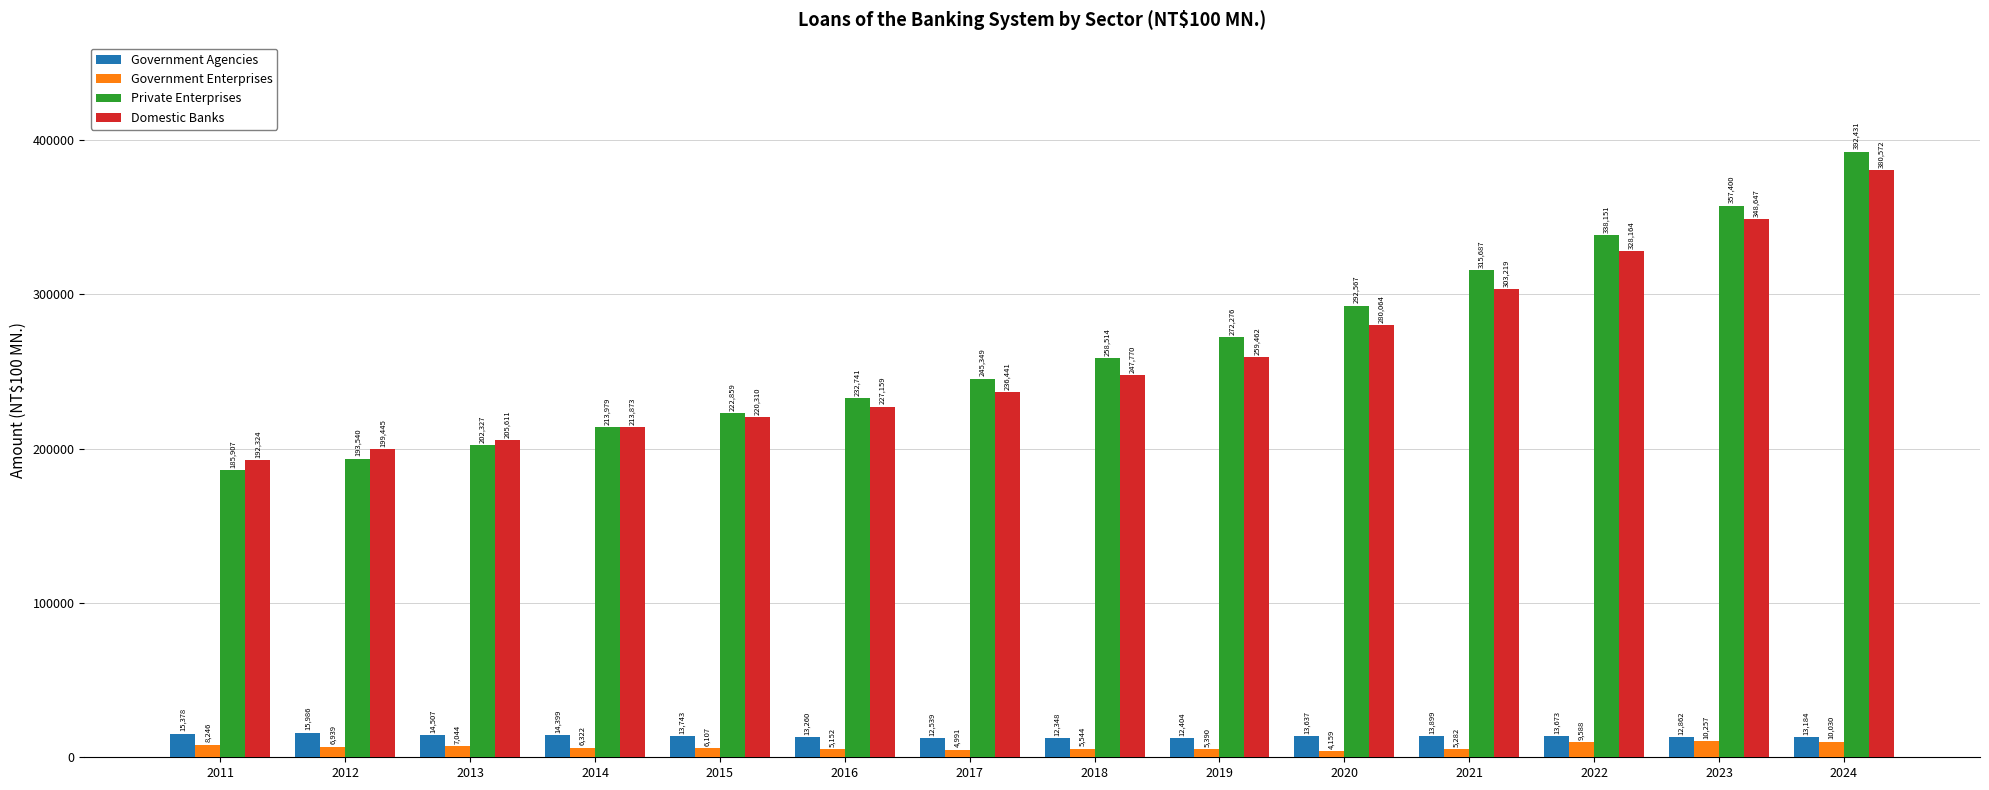

Rank the series by their maximum value, from highest to lowest.

Private Enterprises, Domestic Banks, Government Agencies, Government Enterprises